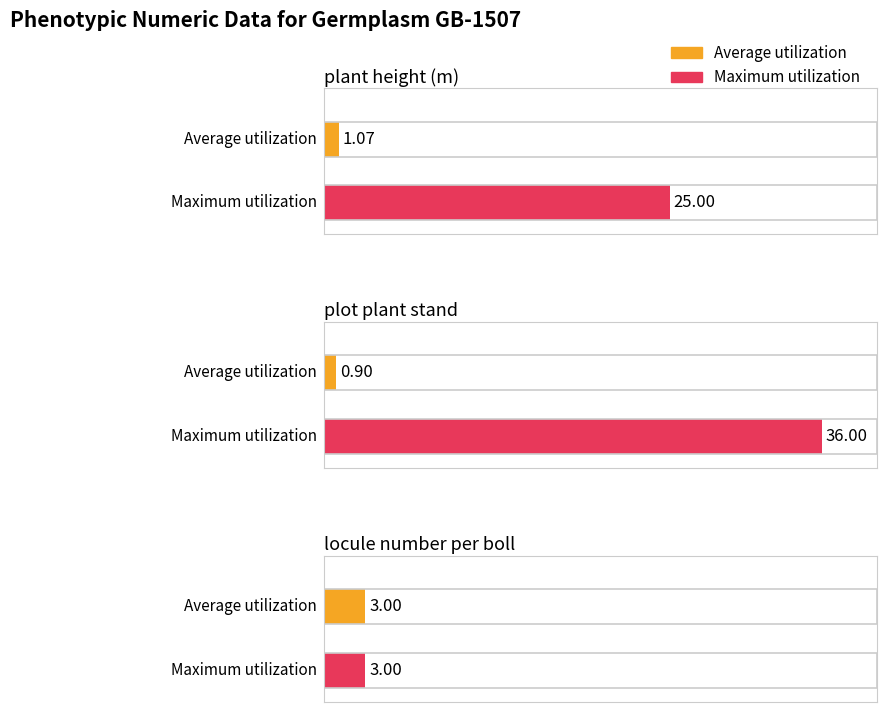

What is the total value across all series at plant height (m)?

26.1